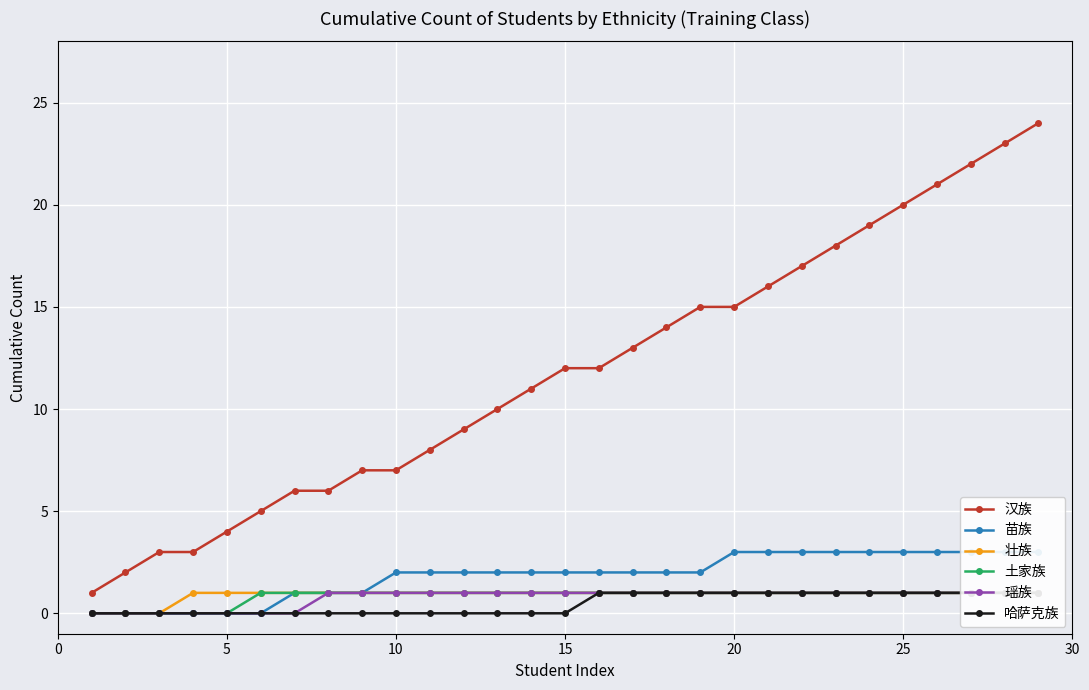

The value of 汉族 at 5 is 5. True or false?

False